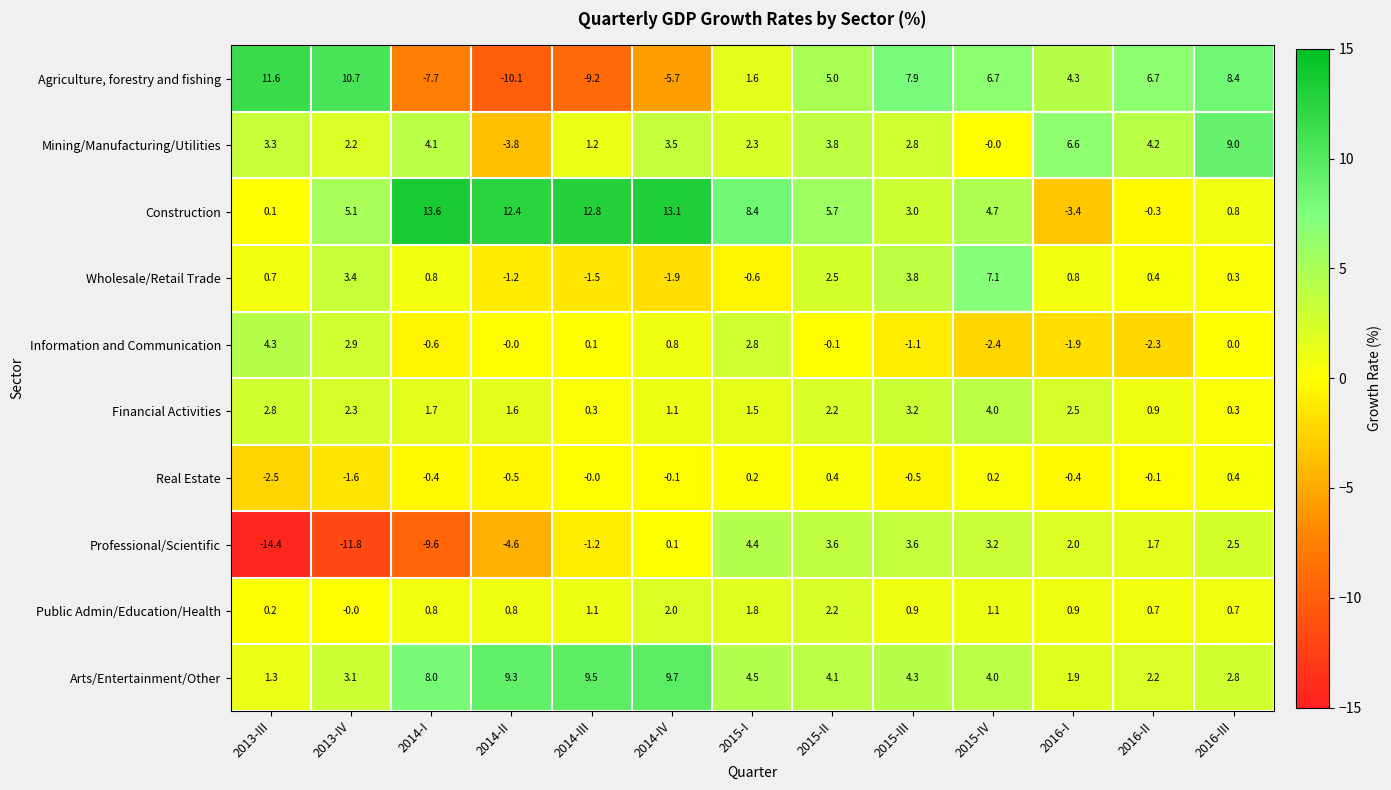

What is the difference between the maximum and minimum values in the Information and Communication series?

6.7